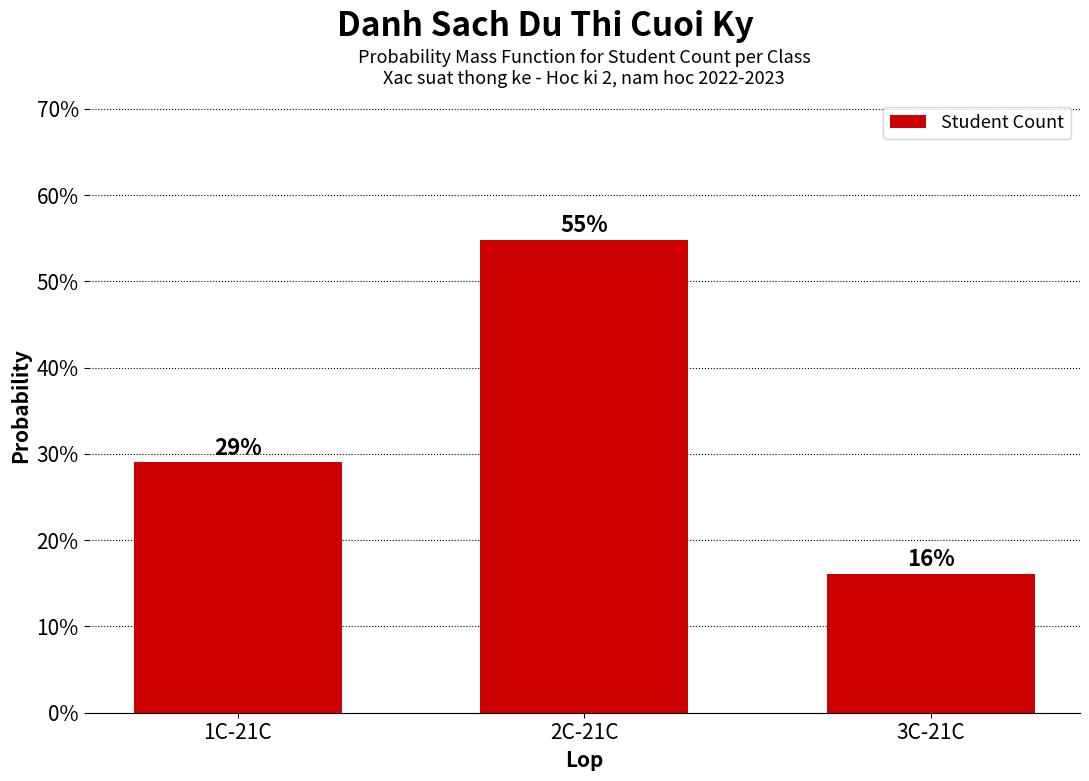

The chart shows a value of 9.7 at 3C-21C. True or false?

False